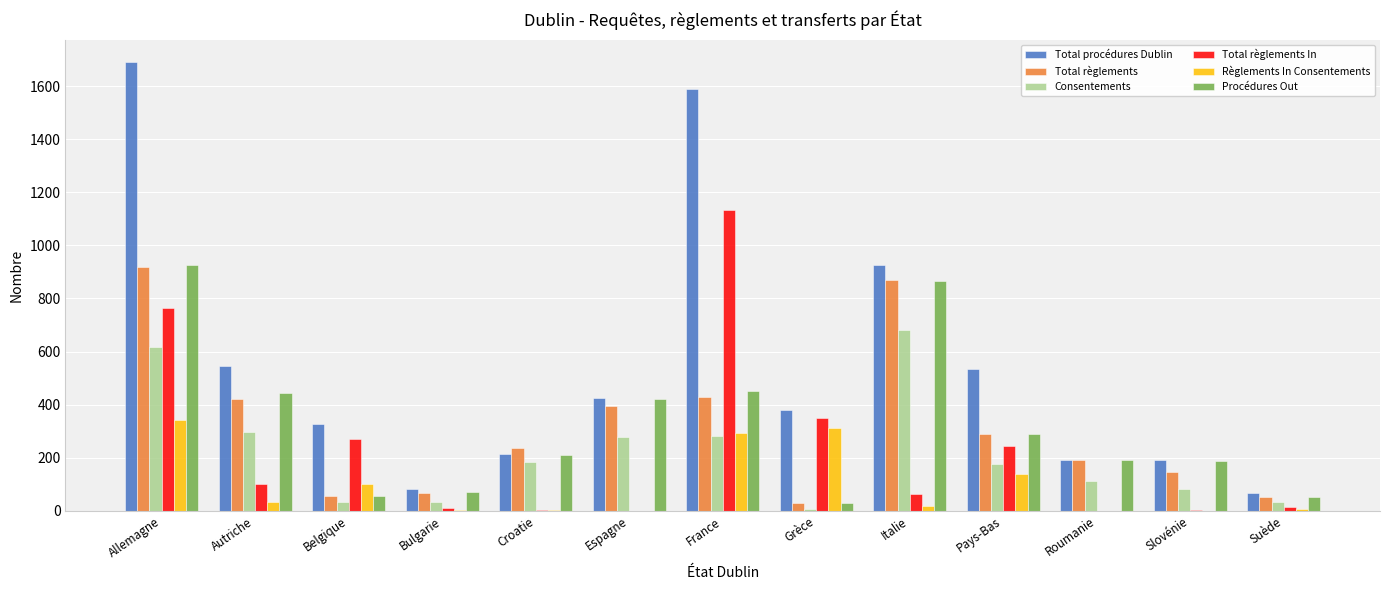

Is the value of Total règlements In at France greater than the value of Consentements at Allemagne?

Yes